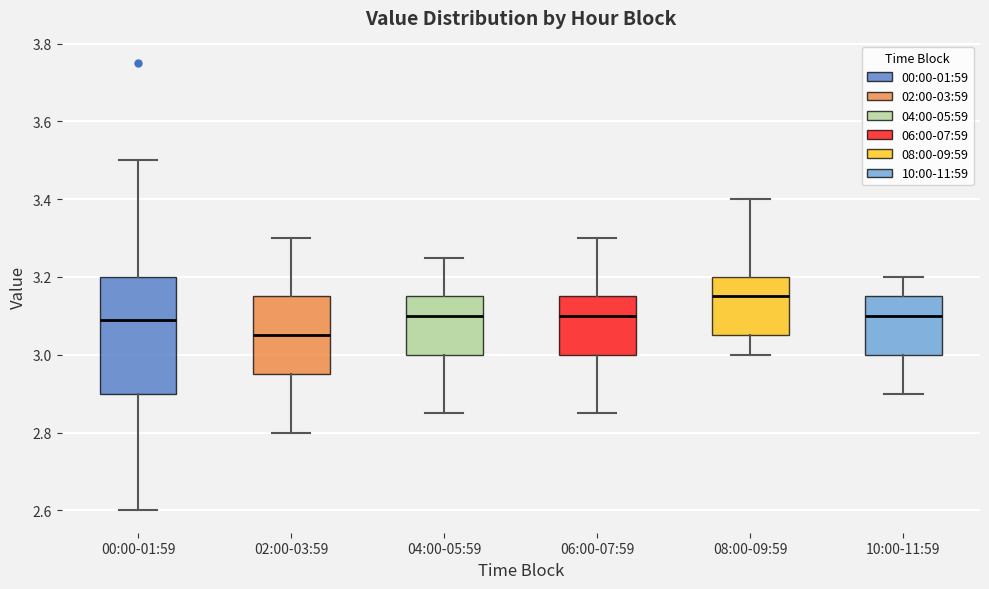

Where does the upper whisker of the box for 00:00-01:59 end on the y-axis? The values are not printed on the chart, so give them approximately, as read against the axis.

3.50